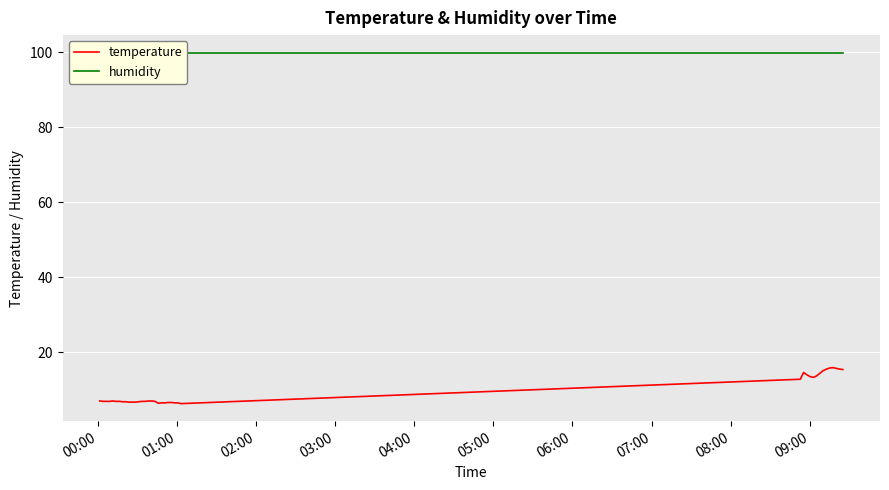

Reading left to right, what are all the values shown in this chart?

temperature: 7.0	6.9	6.9	6.9	7.0	6.9	6.9	6.8	6.8	6.7	6.7	6.7	6.8	6.9	6.9	7.0	7.0	6.9	6.4	6.5	6.5	6.6	6.6	6.5	6.5	6.3	12.8	14.6	14.0	13.5	13.3	13.7	14.4	15.1	15.5	15.8	15.9	15.7	15.5	15.4
humidity: 99.9	99.9	99.9	99.9	99.9	99.9	99.9	99.9	99.9	99.9	99.9	99.9	99.9	99.9	99.9	99.9	99.9	99.9	99.9	99.9	99.9	99.9	99.9	99.9	99.9	99.9	99.9	99.9	99.9	99.9	99.9	99.9	99.9	99.9	99.9	99.9	99.9	99.9	99.9	99.9